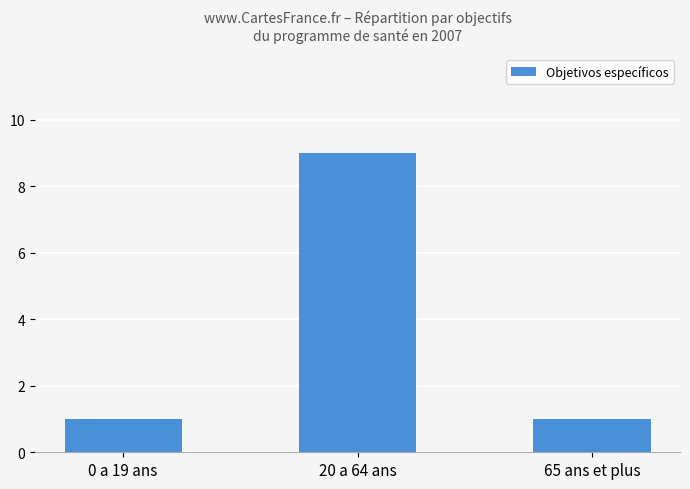

Does the chart contain any negative values?

No